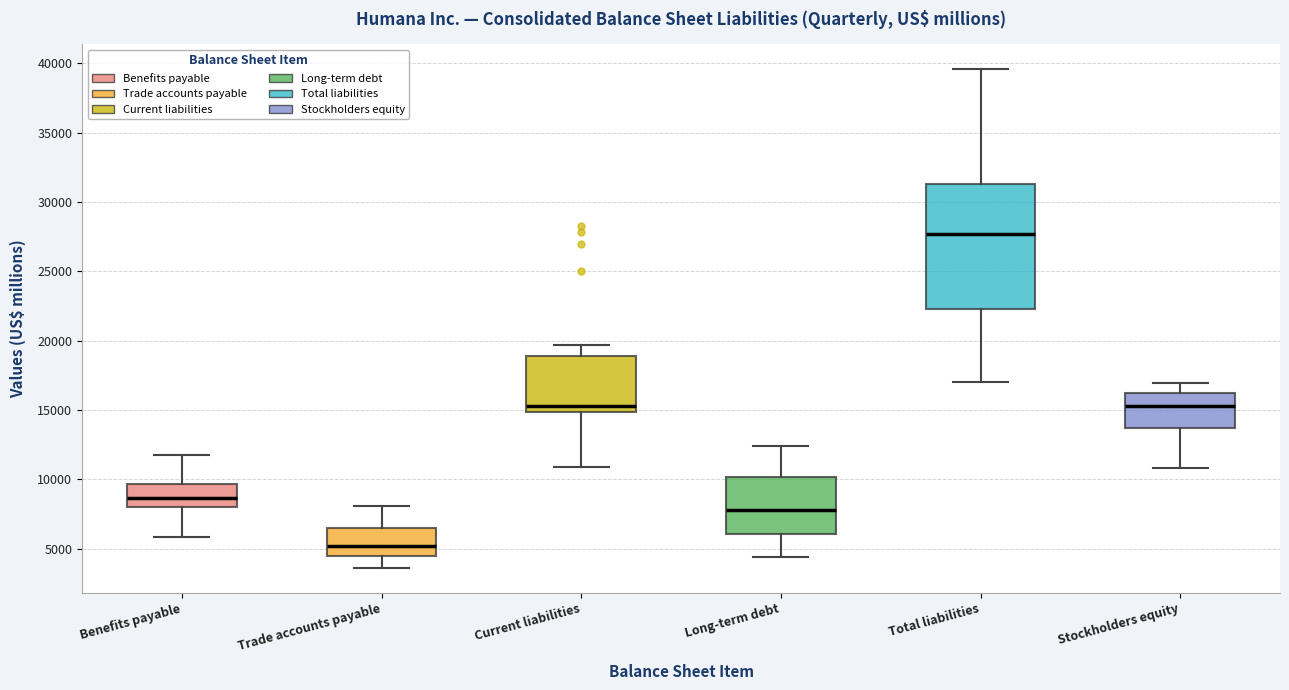

Which box is the tallest, from its lower edge to its upper edge?

Total liabilities